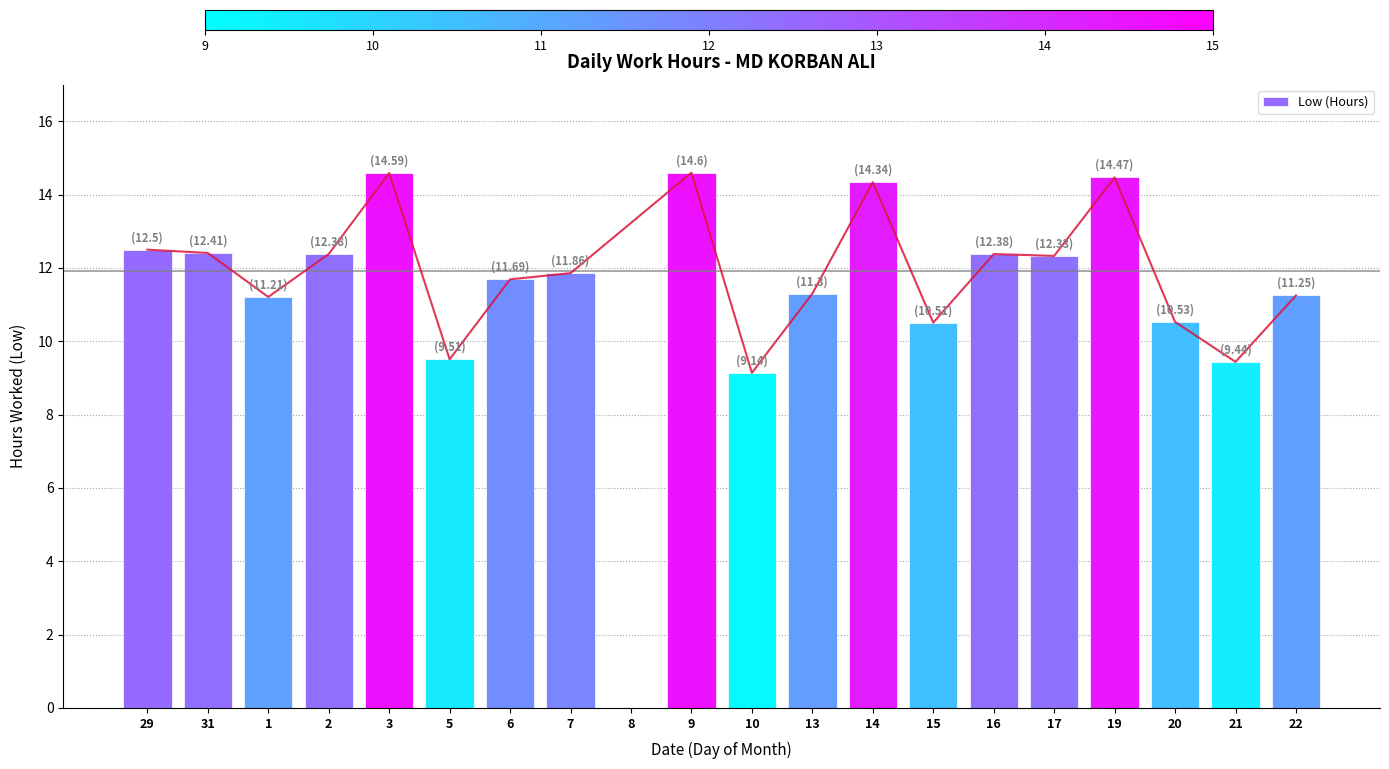

What is the difference between the second highest and minimum values?

14.6